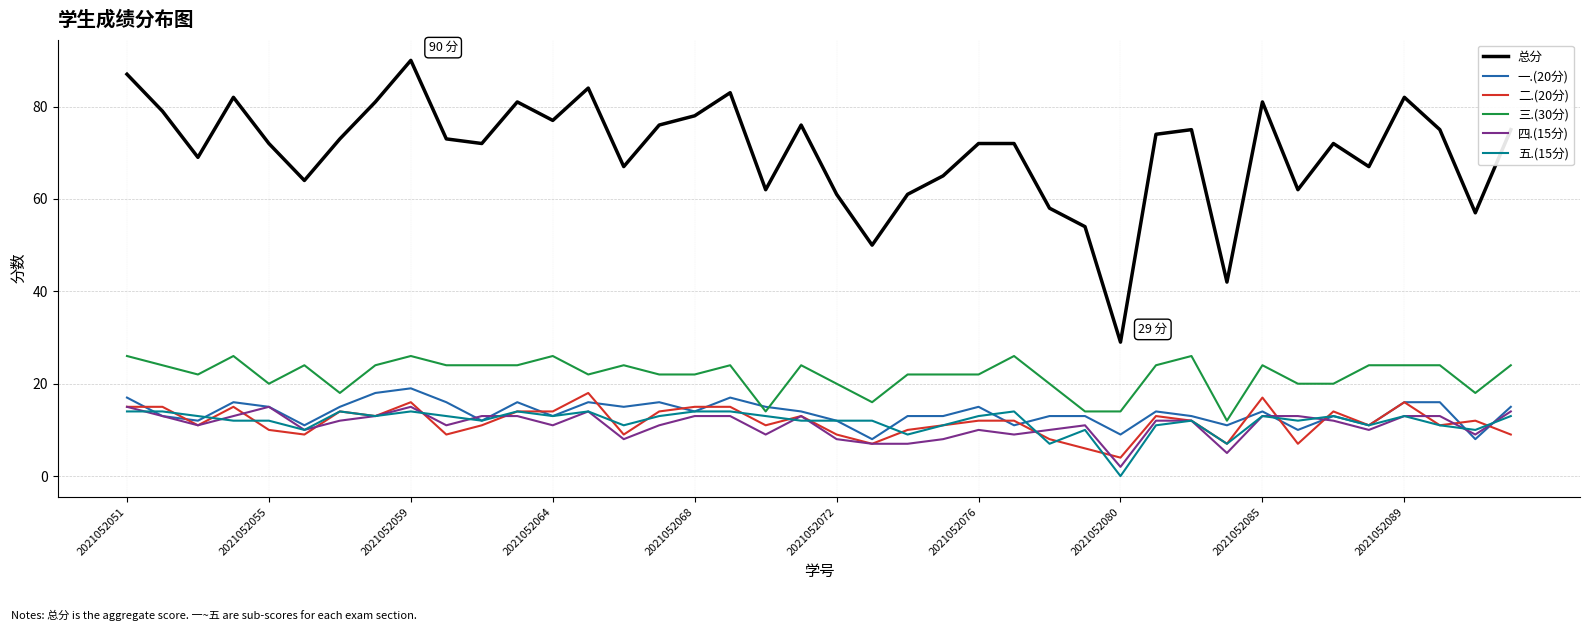

What is the greatest value displayed?

90